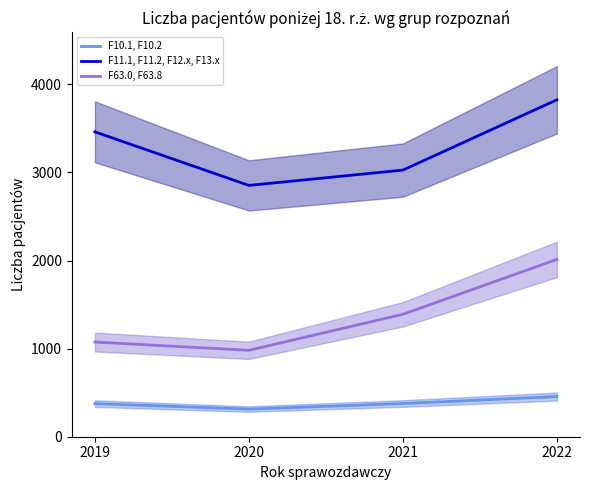

What is the approximate value of F10.1, F10.2 at 2019?

376